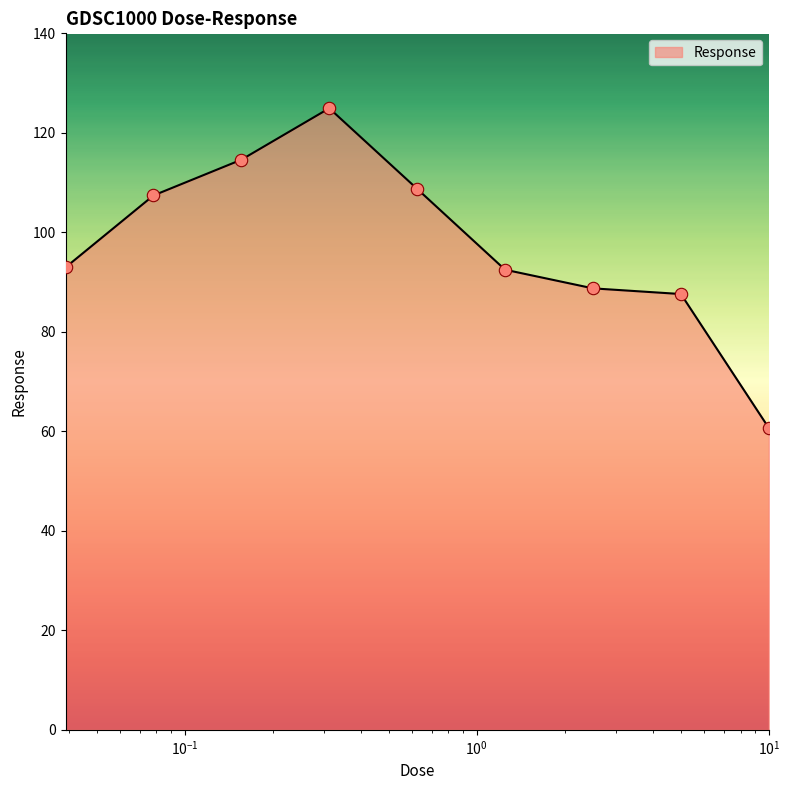

What is the difference between the maximum and minimum values?

64.3